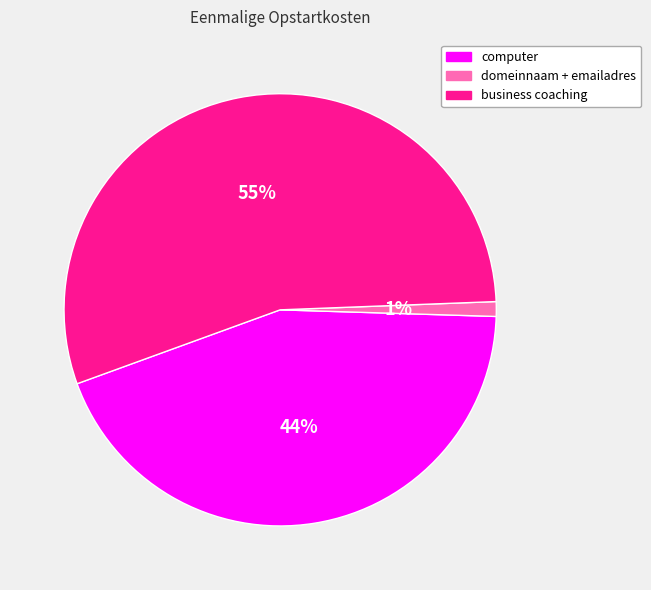

Is the sum of domeinnaam + emailadres and business coaching greater than half?

Yes